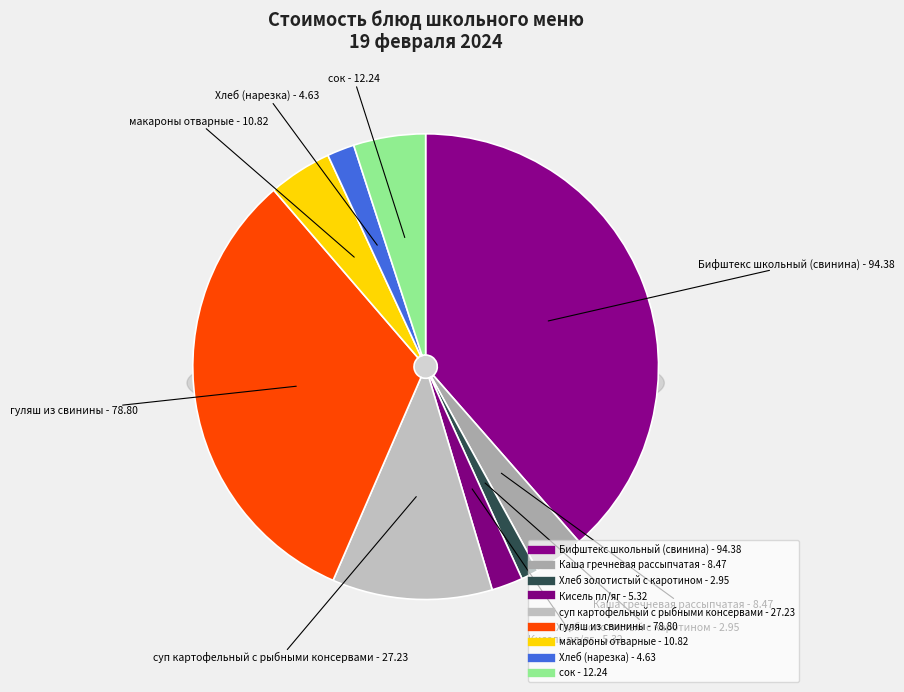

How many segments does this pie chart have?

9